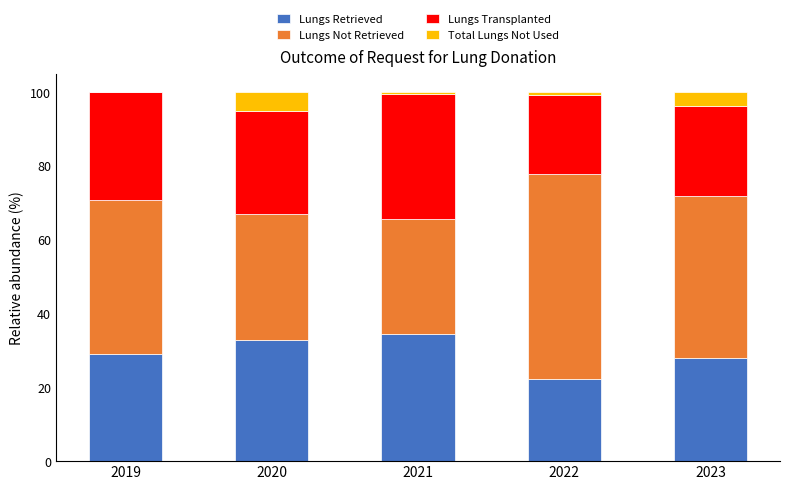

True or false: Lungs Retrieved has a value of 15.8 at 2020.

False